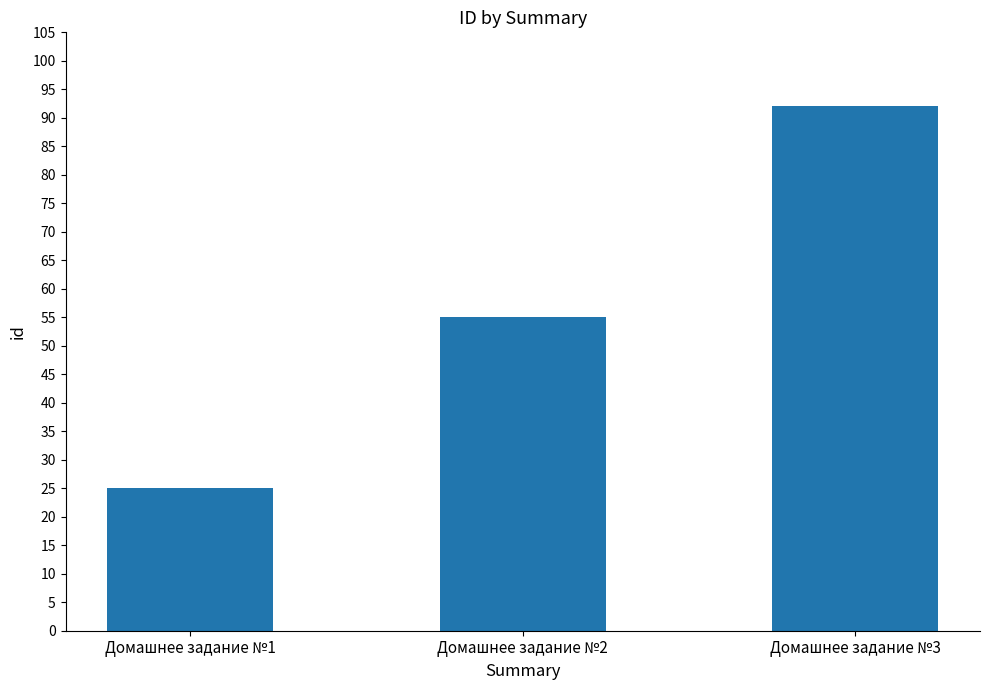

What is the ratio of the value at Домашнее задание №3 to the value at Домашнее задание №1?

3.7